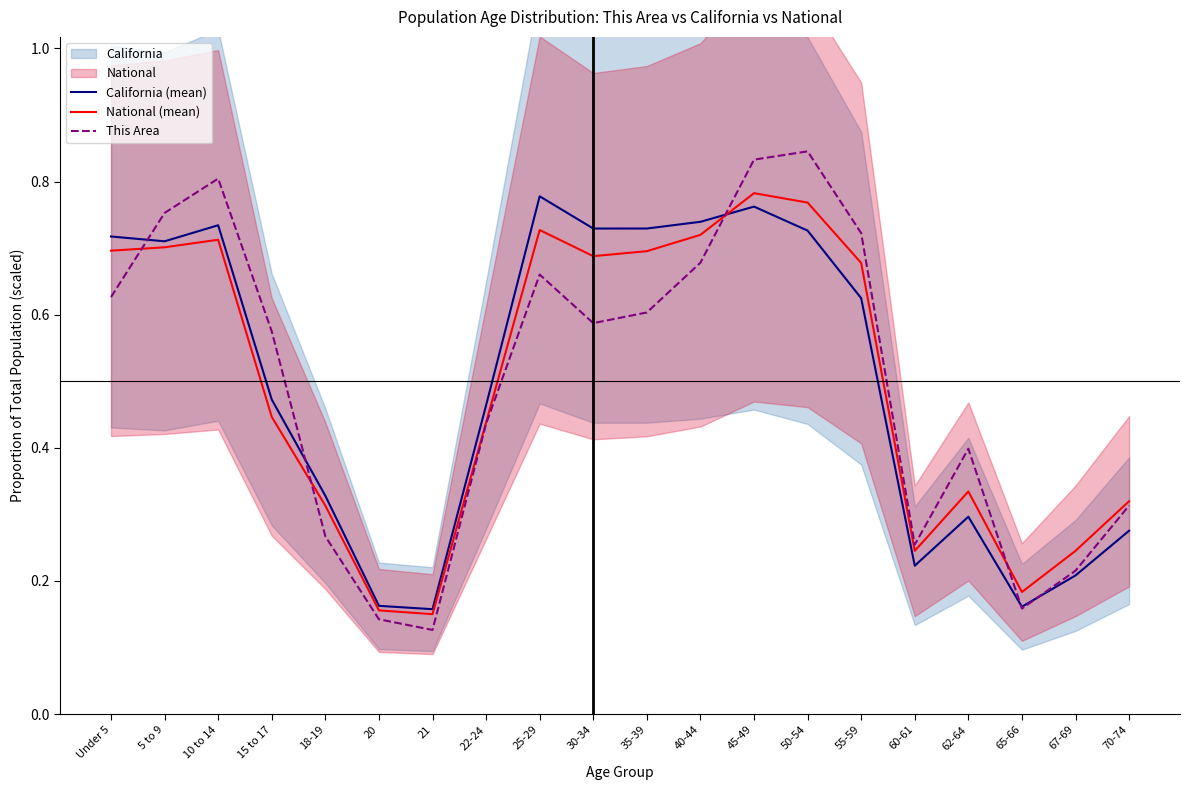

At which category does California (mean) reach its first local peak?

10 to 14